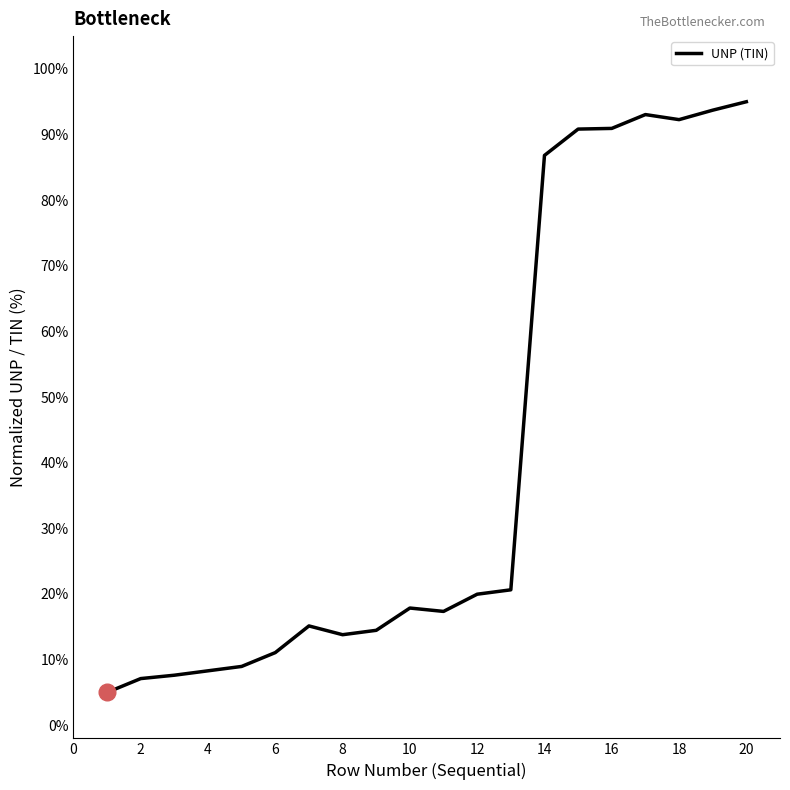

What is the sum of all values?

809.9